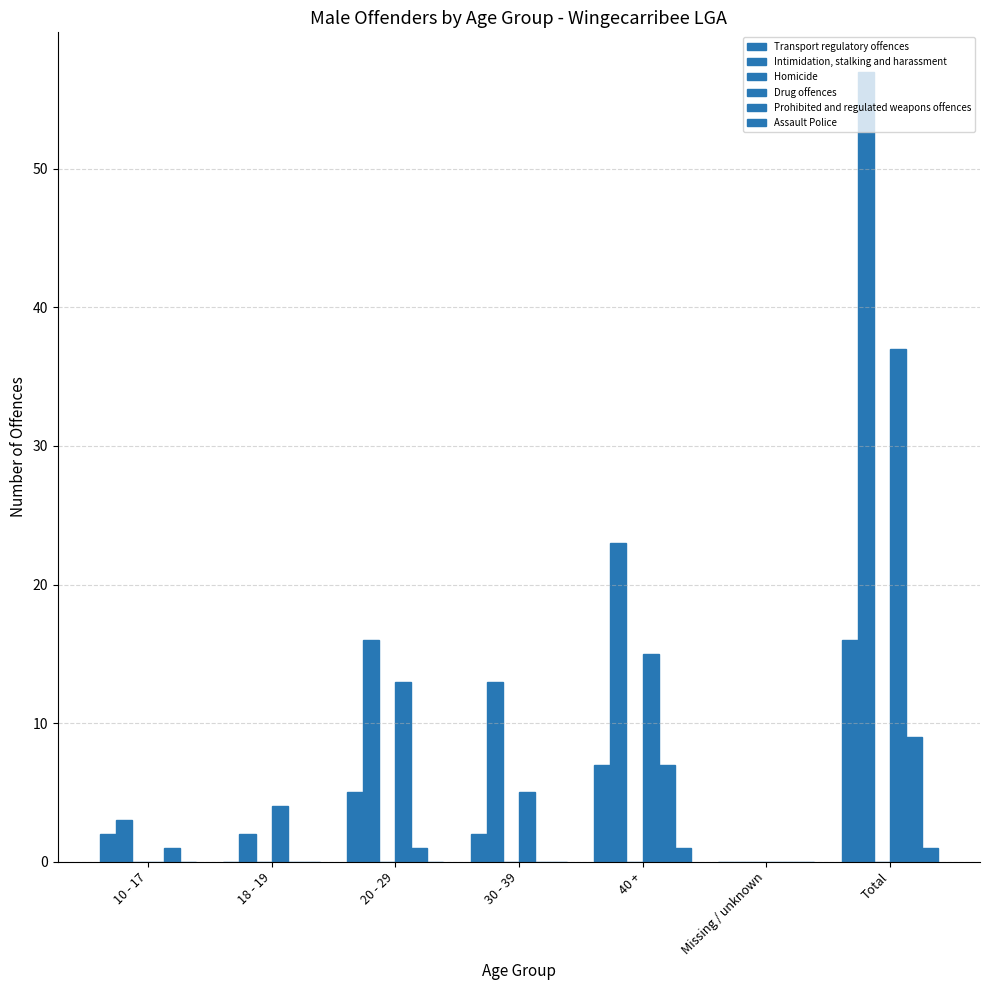

How many groups of bars are there?

7